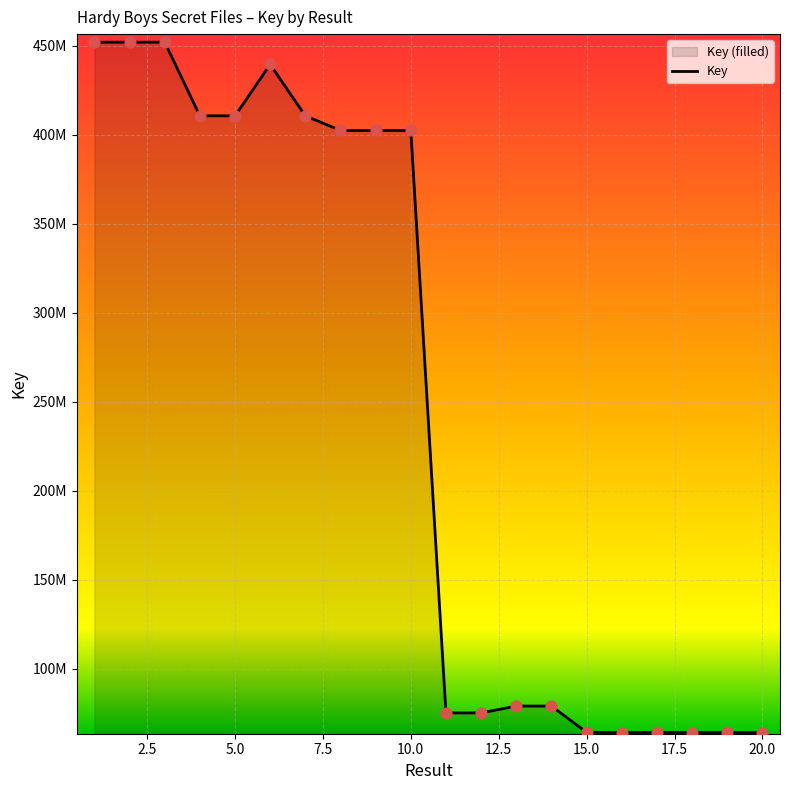

Which has a higher value, 10 or 18?

10